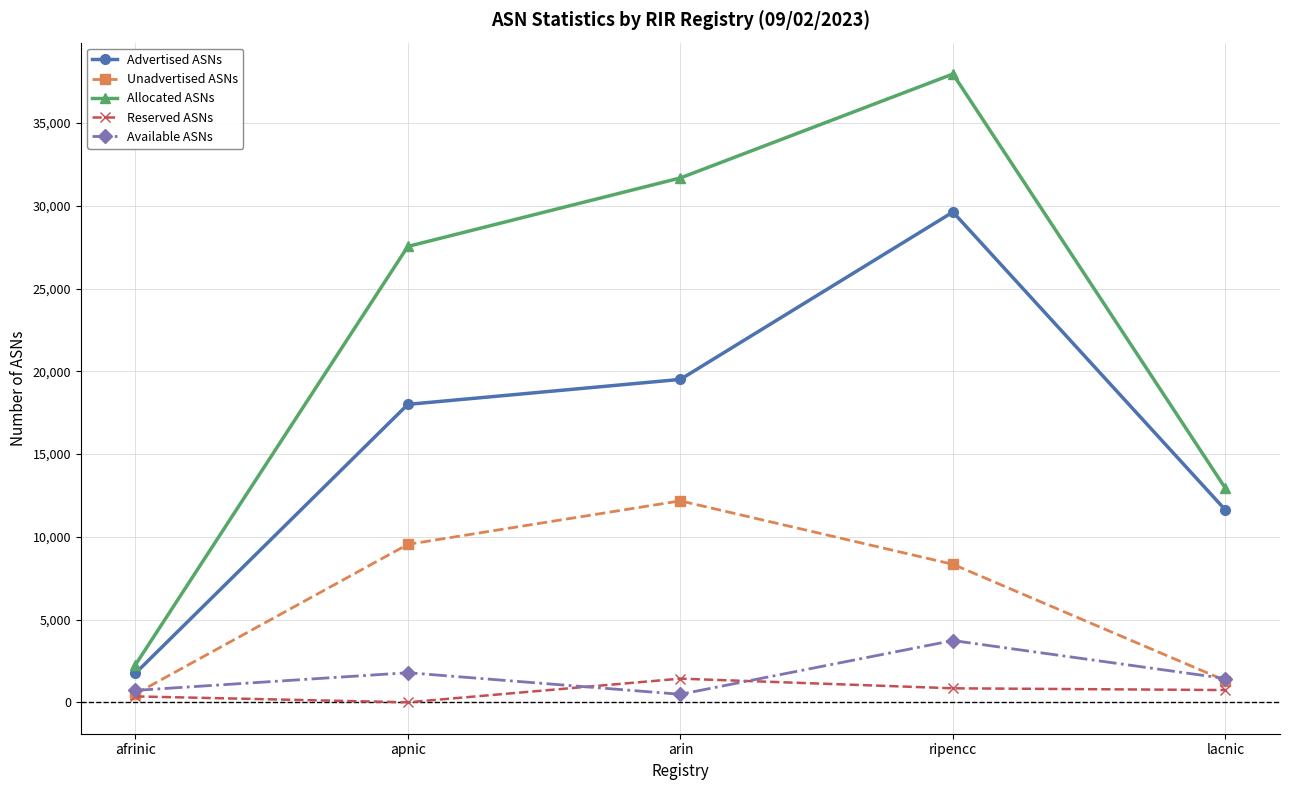

At which category is the sum across all series the highest?

ripencc